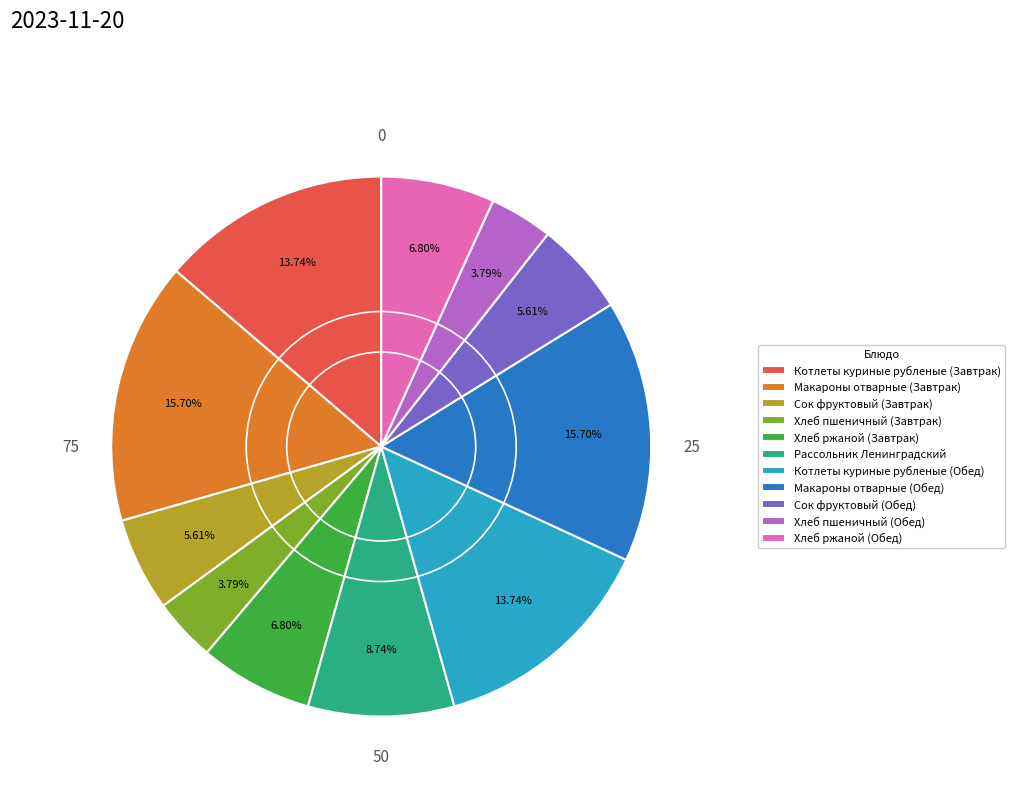

Do Хлеб пшеничный (Обед) and Хлеб ржаной (Обед) together represent more than half of the pie?

No